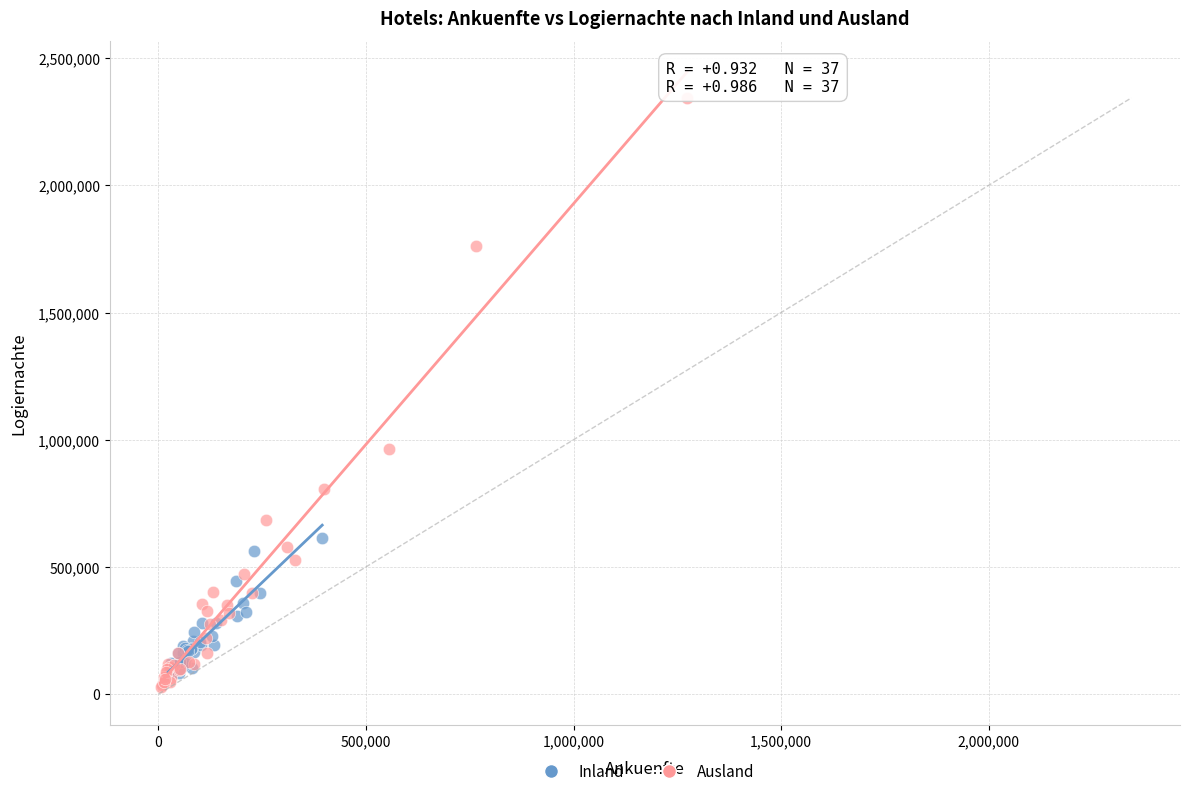

Which series reaches the maximum Y coordinate?

Ausland